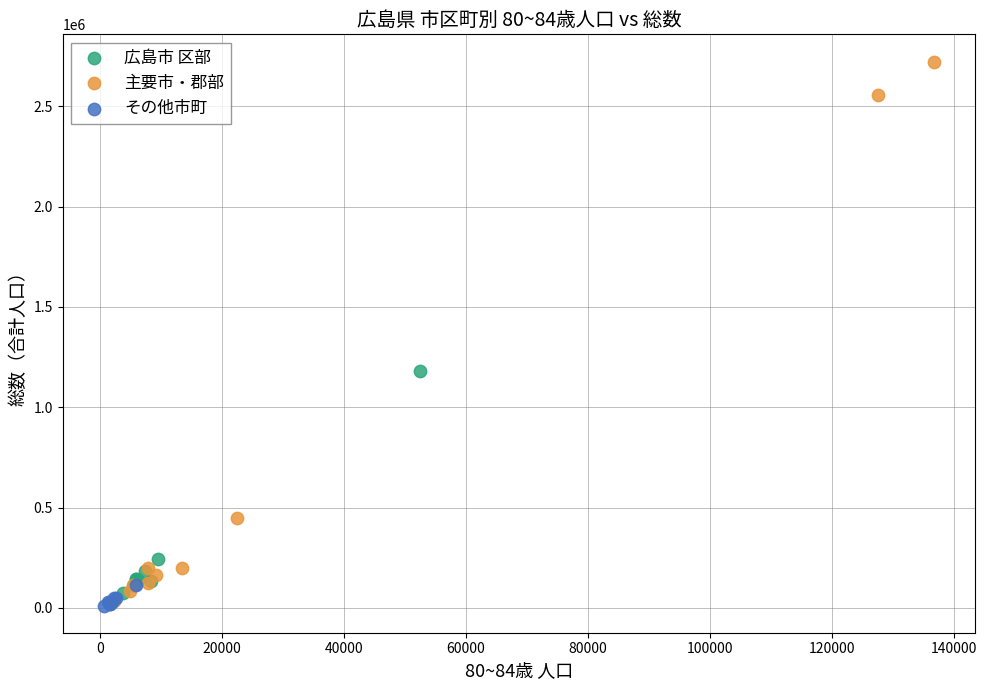

Which series has the widest spread of Y values?

主要市・郡部